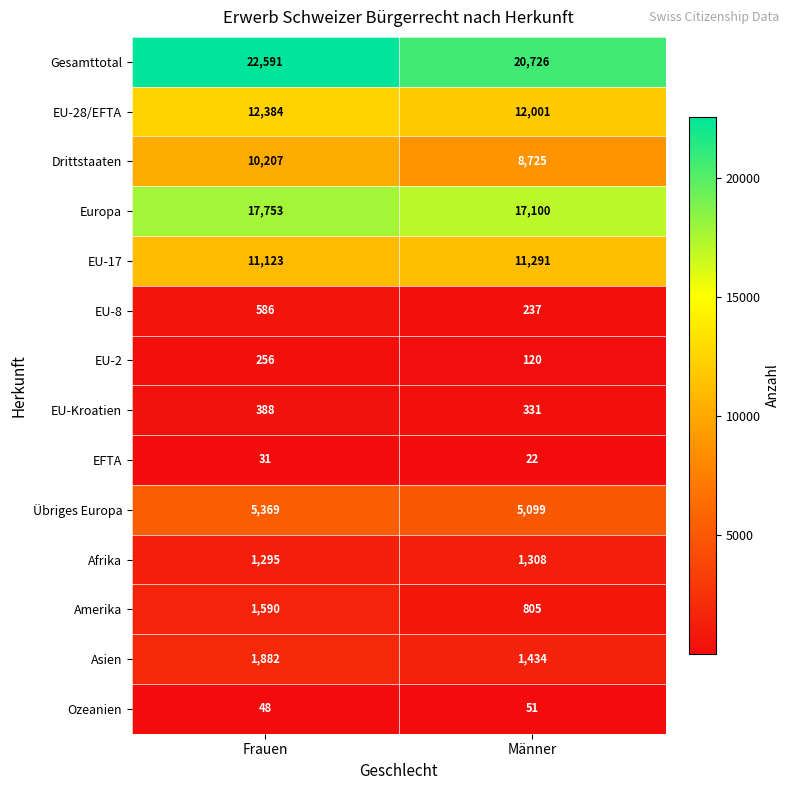

Which category has the lowest value across all series?

Männer